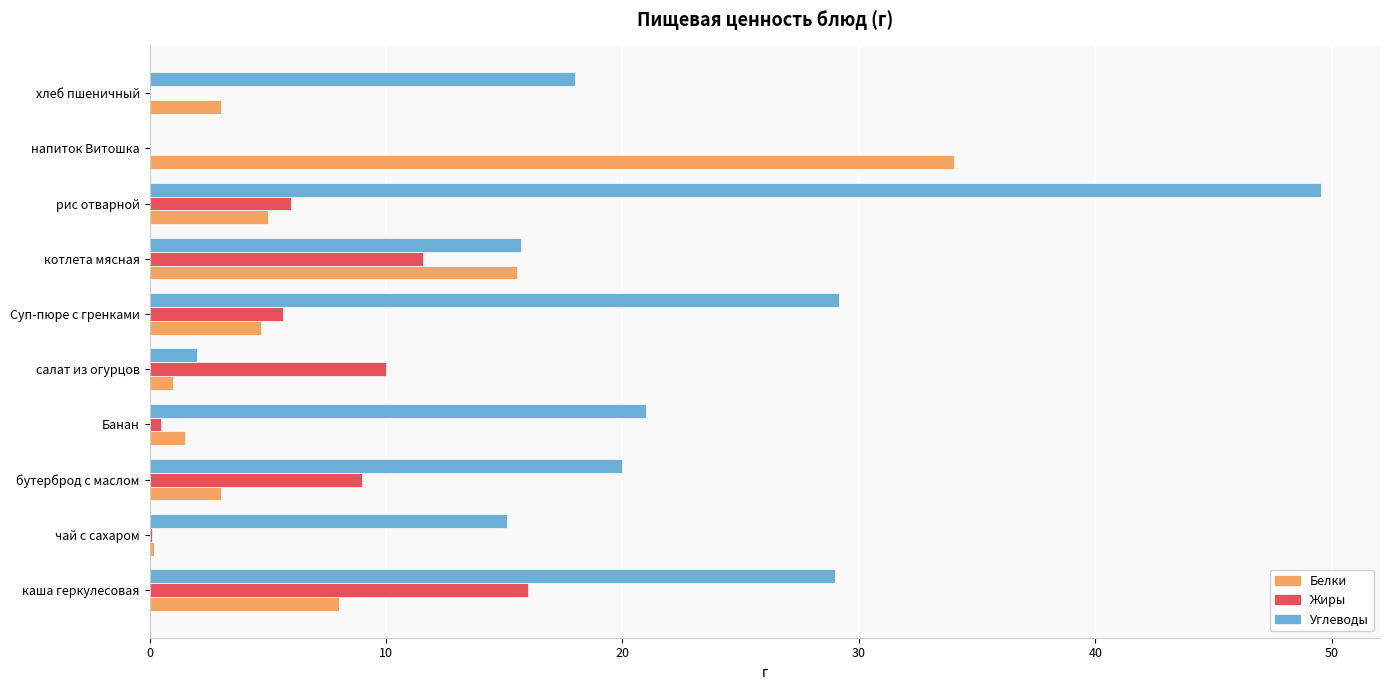

At which label does Углеводы reach its peak?

рис отварной